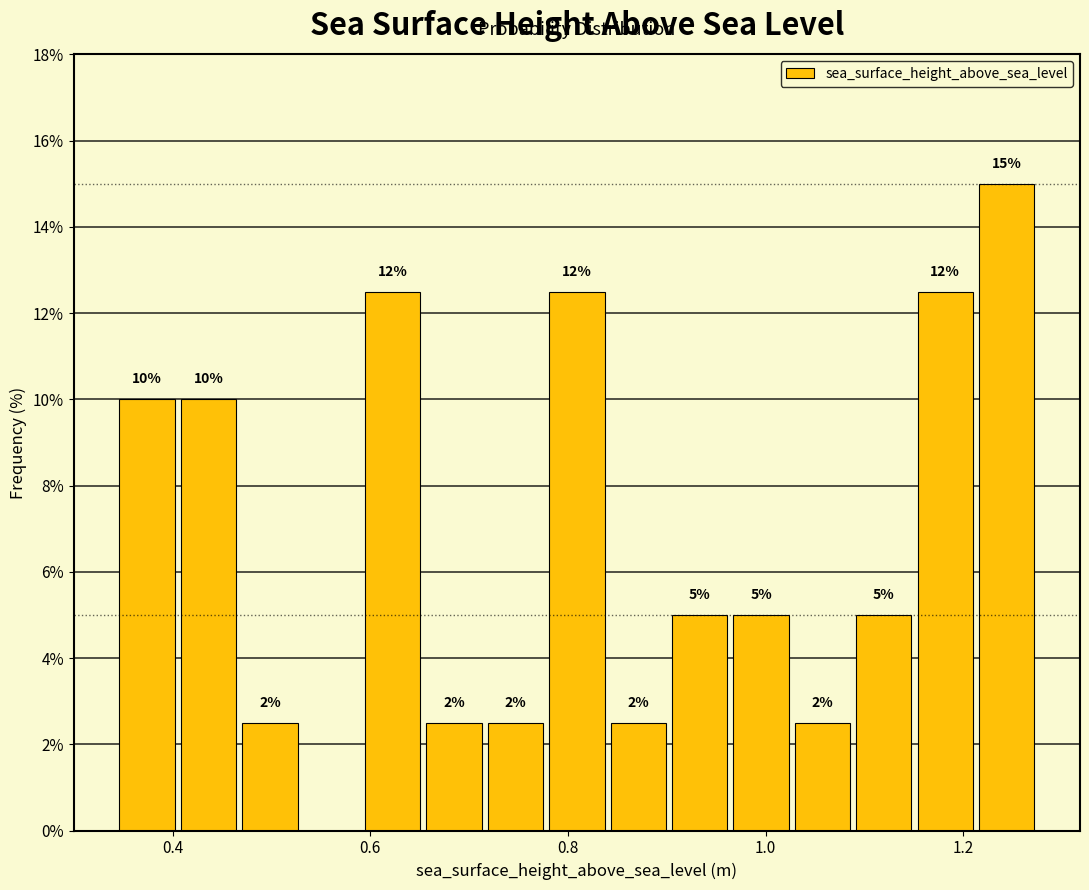

Read against the x-axis, roughly where is the centre of the tallest bar?

1.24